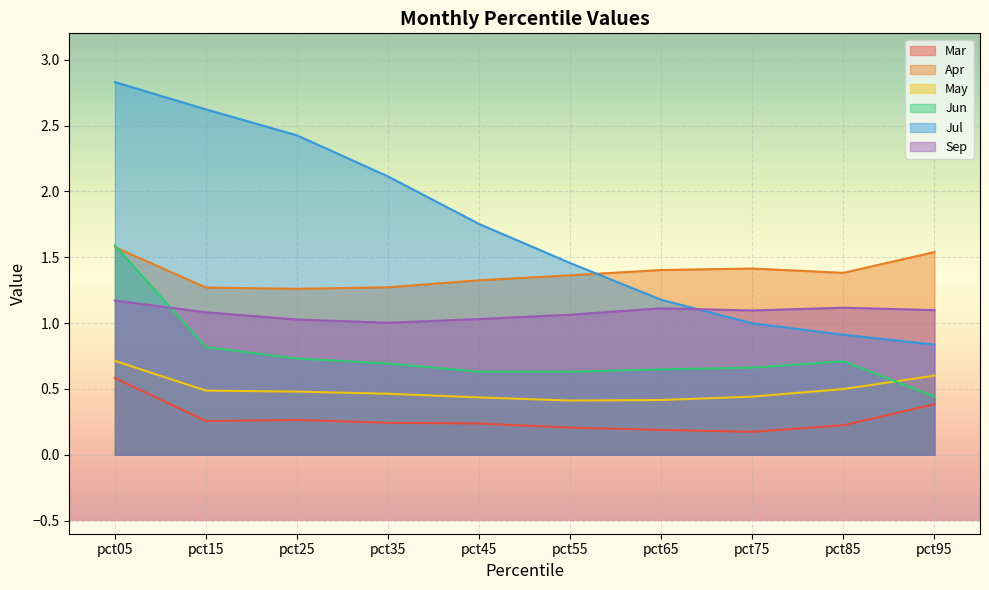

What is the total value across all series at pct75?

4.8